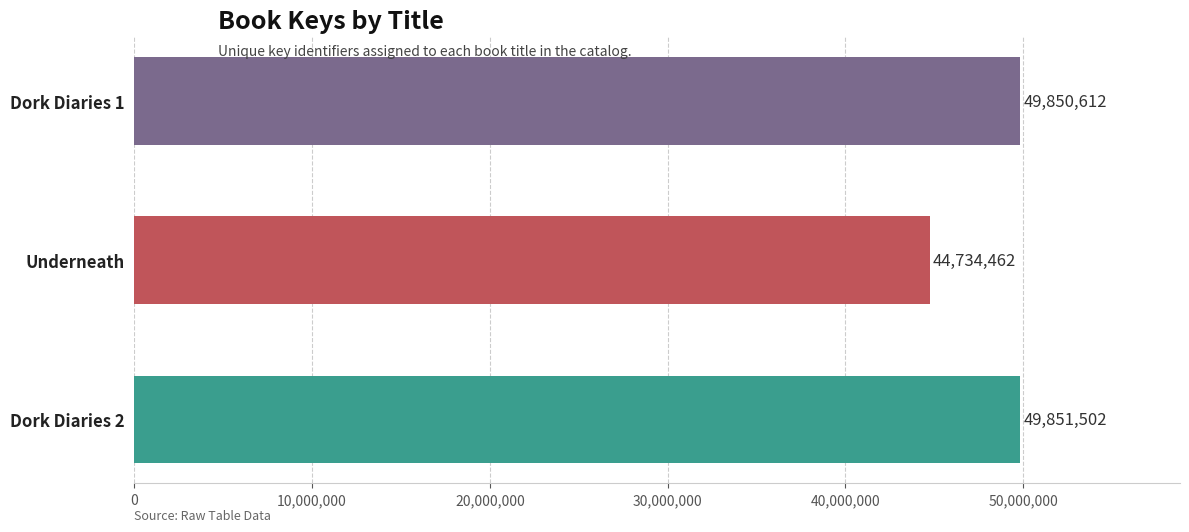

How many data points does each series have?

3